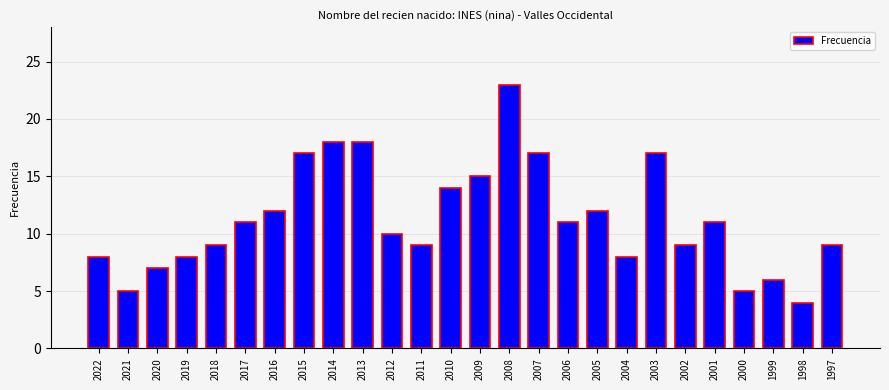

What is the average value?

11